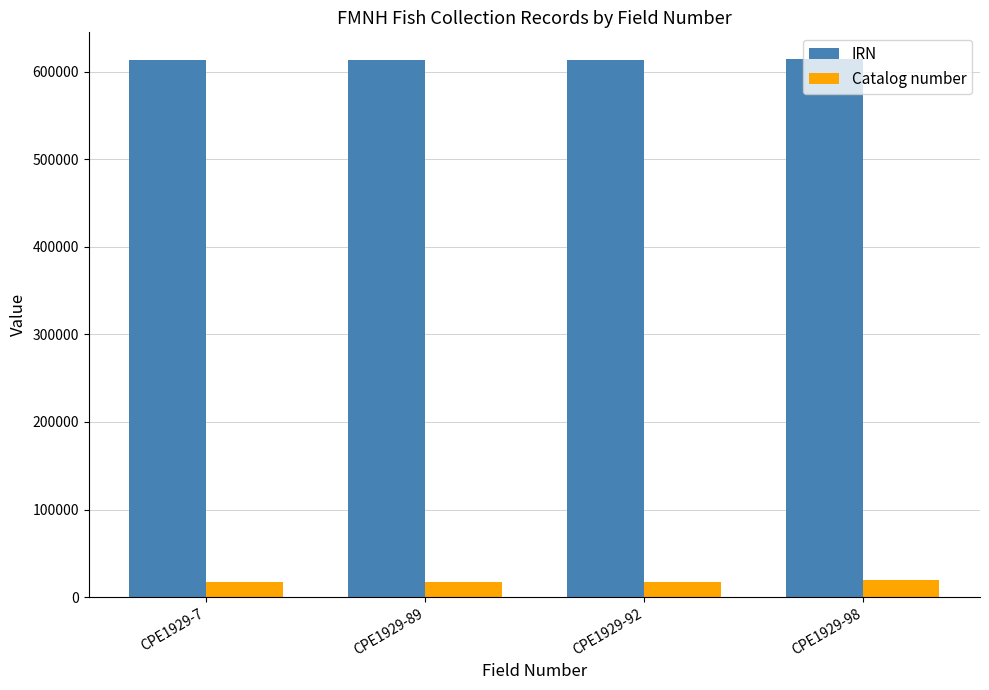

What is the value of the IRN bar at the 1st from the left?

613382.5